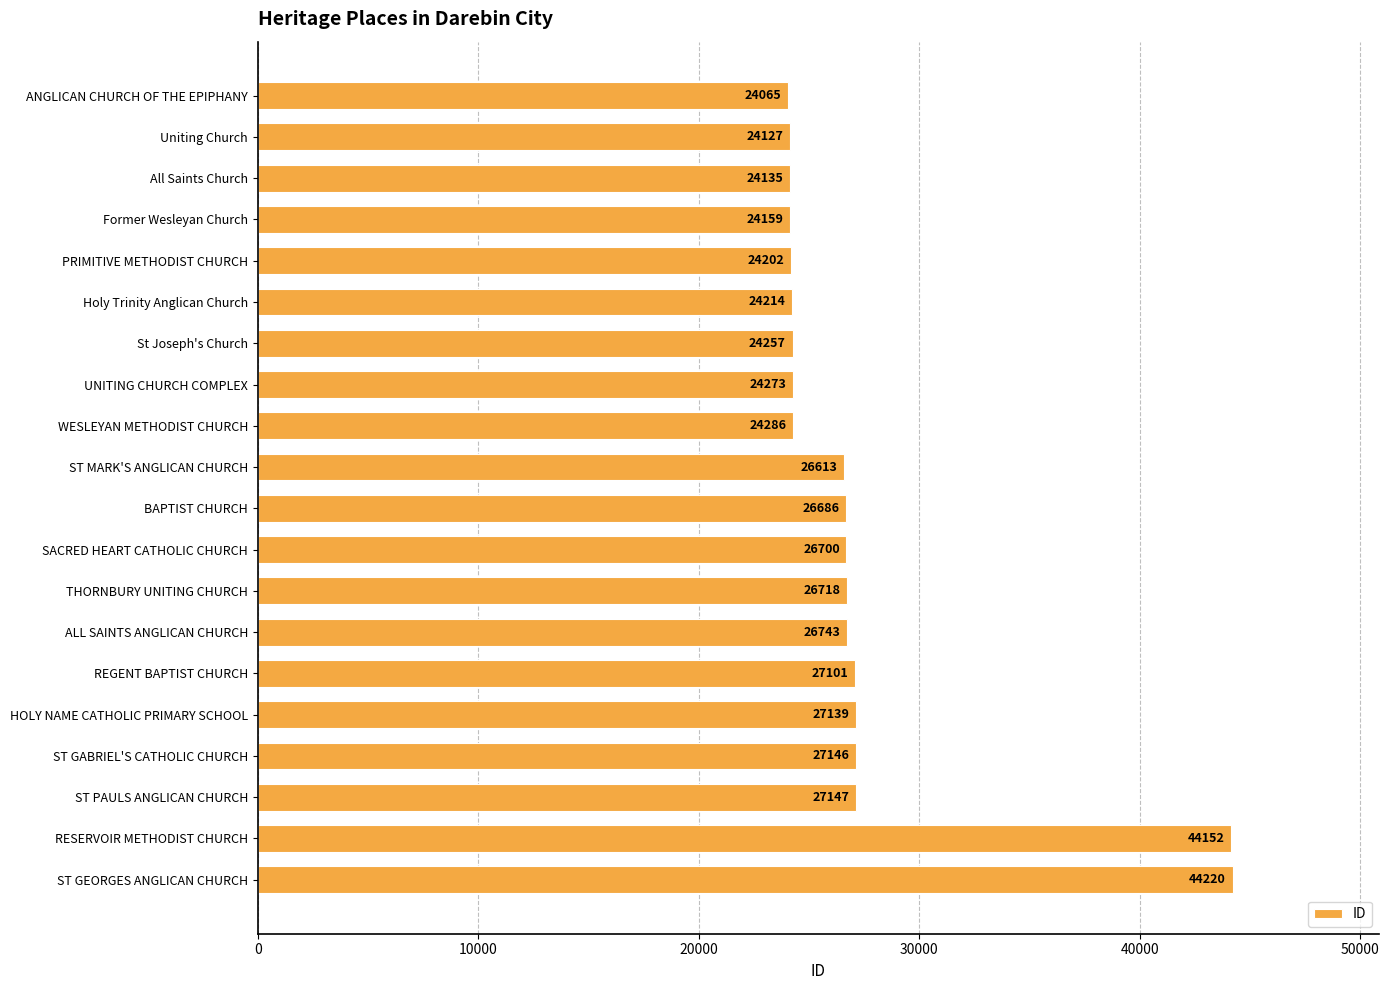

What is the average value?

27404